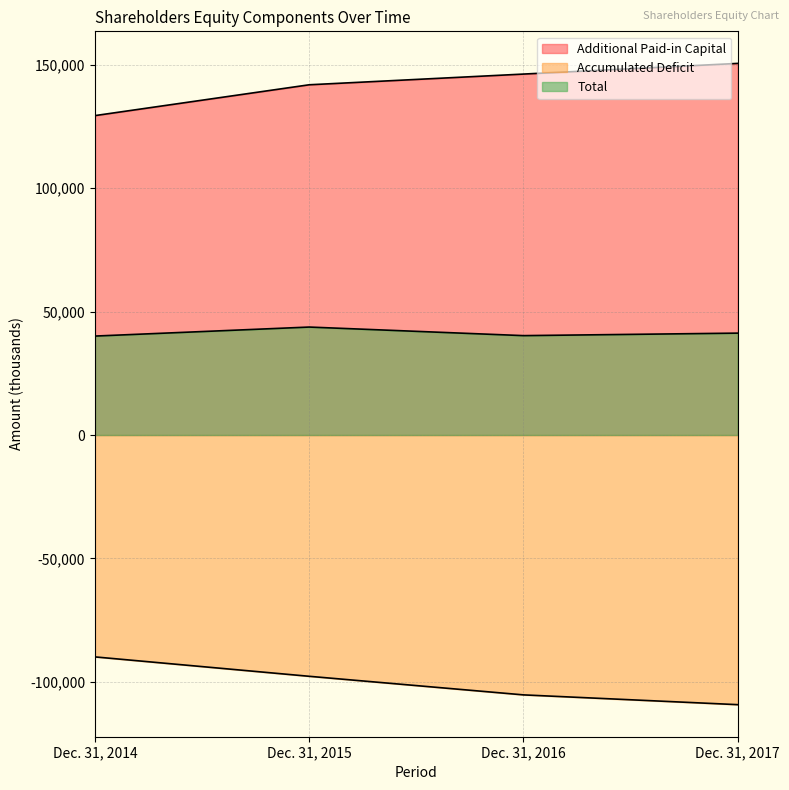

What is the value of the Accumulated Deficit point at the 2nd from the left?

-97787